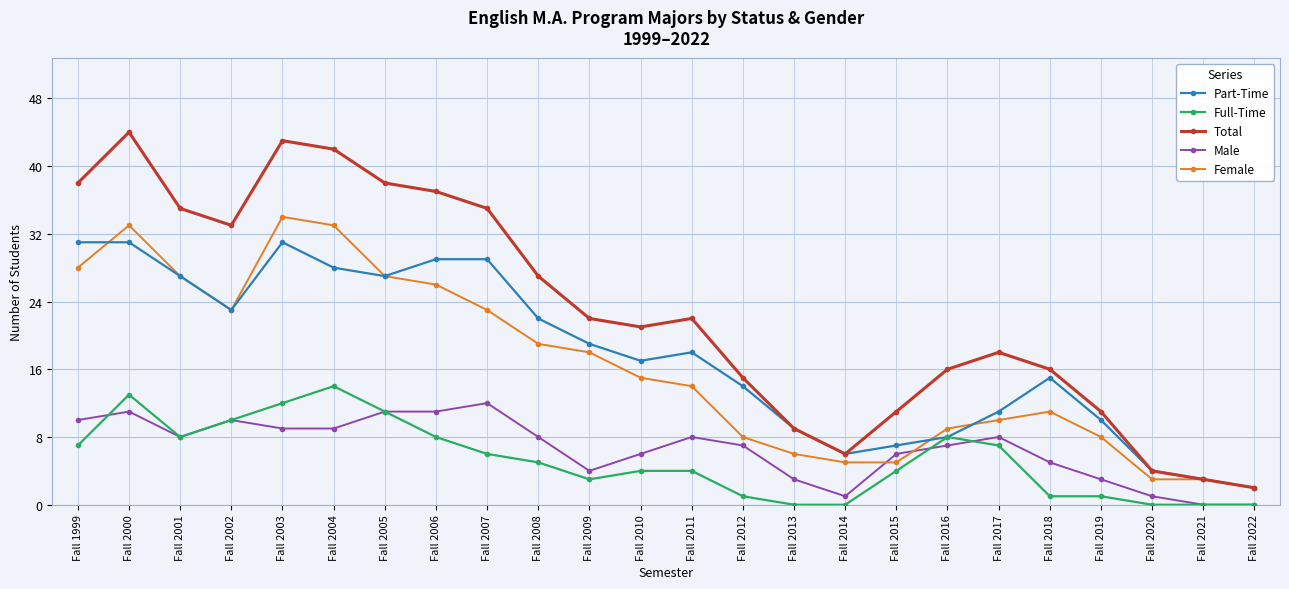

Which series has the largest total across all categories?

Total